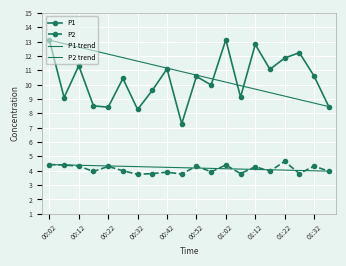

How many lines are shown in the chart?

2